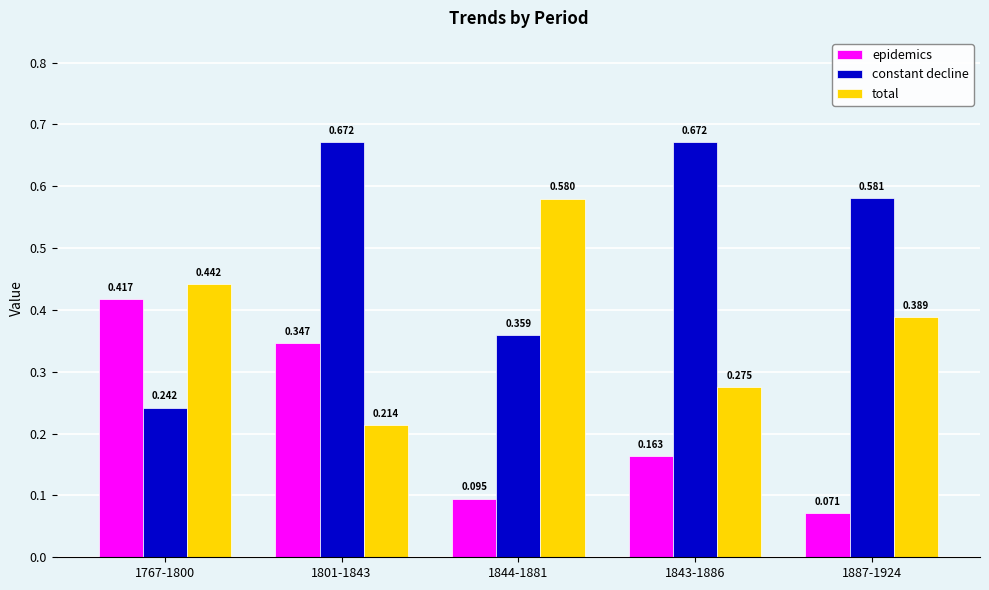

What position from the left is 1767-1800?

1